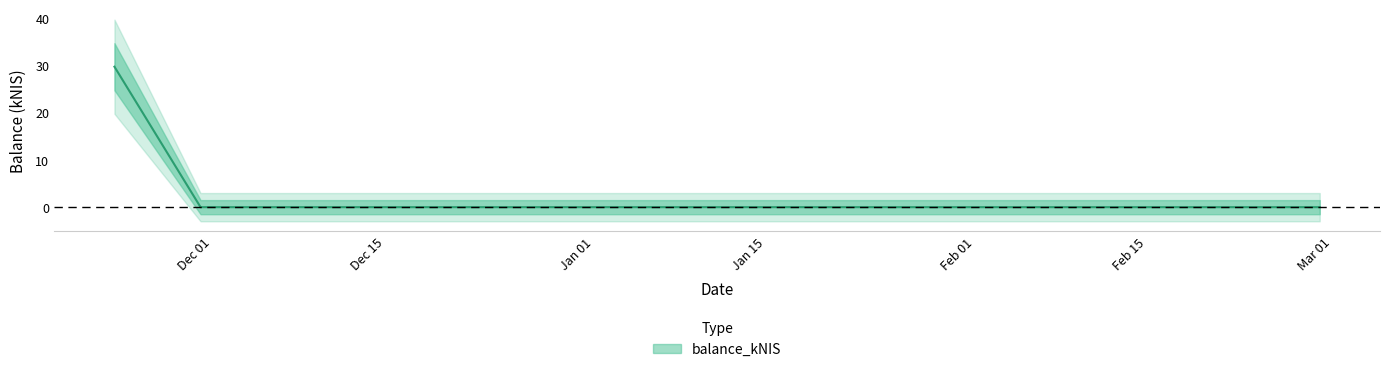

The chart shows a value of 0.0 at 2024-02-29. True or false?

True